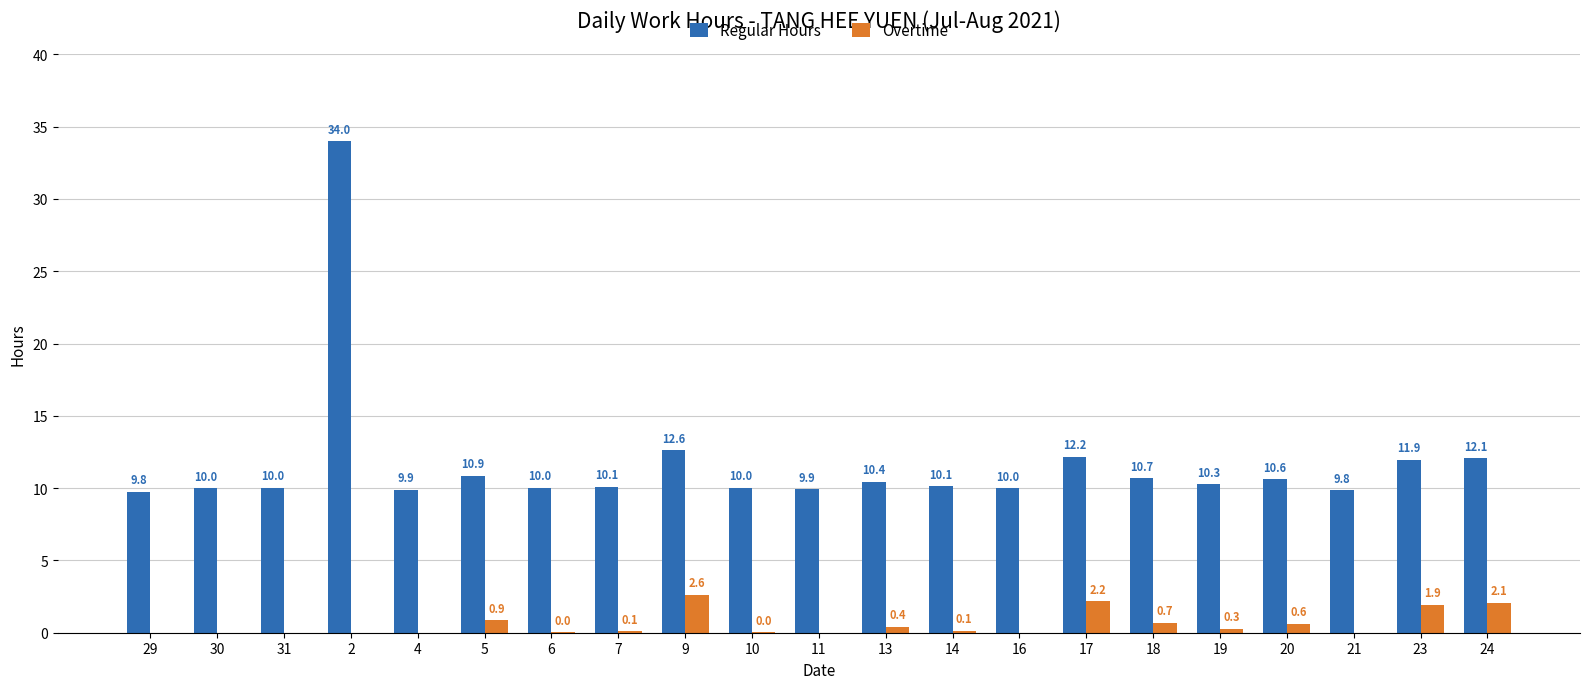

What is the greatest value displayed?

34.0